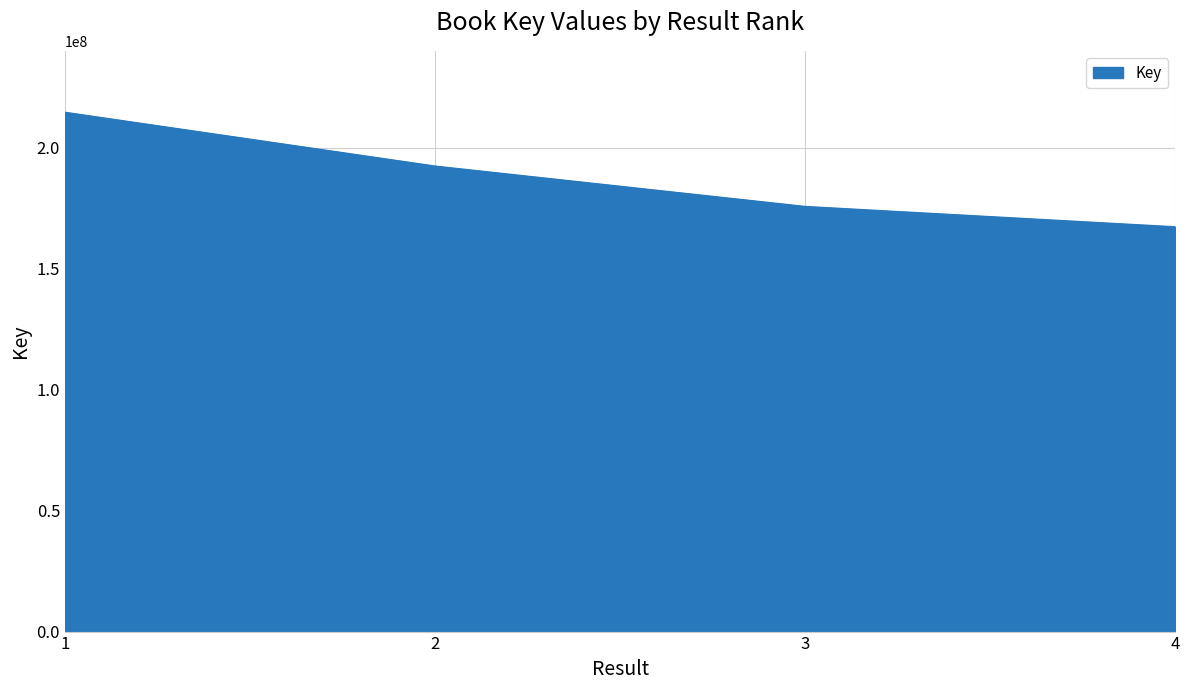

How many categories are shown in the chart?

4